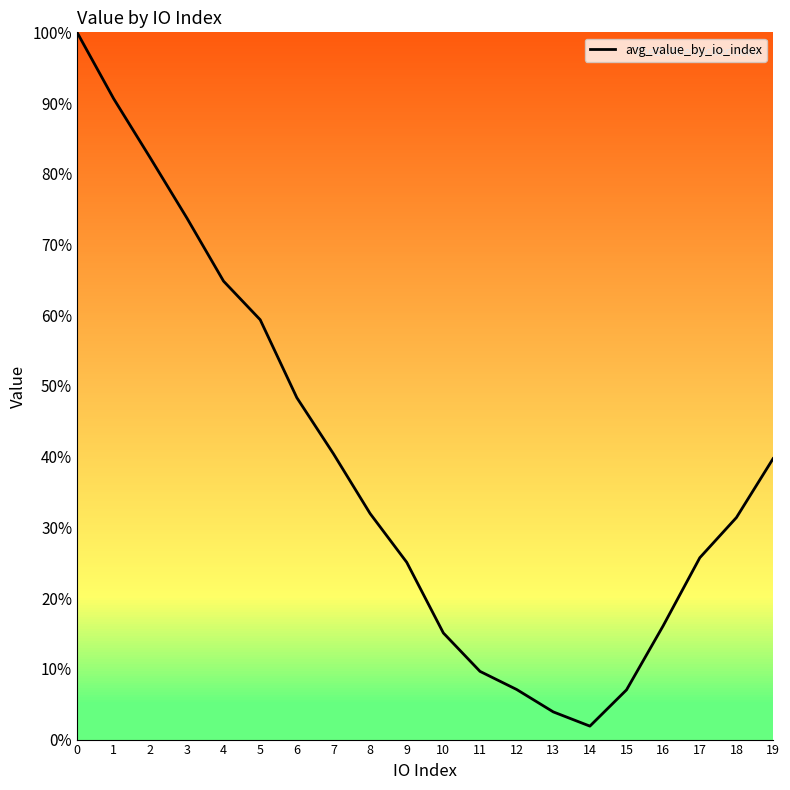

Does the chart display data point markers on the line(s)?

No